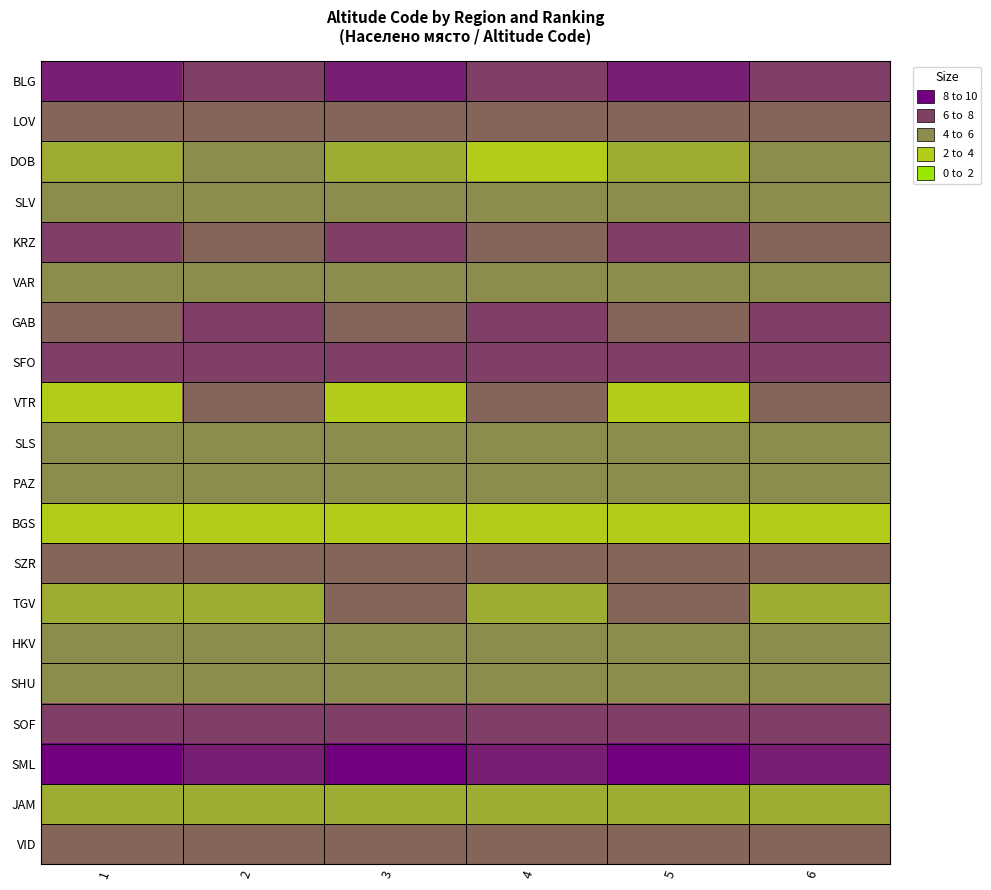

Reading left to right, list all the values displayed in this chart.

BLG: 1=7	2=6	3=7	4=6	5=7	6=6
LOV: 1=5	2=5	3=5	4=5	5=5	6=5
DOB: 1=3	2=4	3=3	4=2	5=3	6=4
SLV: 1=4	2=4	3=4	4=4	5=4	6=4
KRZ: 1=6	2=5	3=6	4=5	5=6	6=5
VAR: 1=4	2=4	3=4	4=4	5=4	6=4
GAB: 1=5	2=6	3=5	4=6	5=5	6=6
SFO: 1=6	2=6	3=6	4=6	5=6	6=6
VTR: 1=2	2=5	3=2	4=5	5=2	6=5
SLS: 1=4	2=4	3=4	4=4	5=4	6=4
PAZ: 1=4	2=4	3=4	4=4	5=4	6=4
BGS: 1=2	2=2	3=2	4=2	5=2	6=2
SZR: 1=5	2=5	3=5	4=5	5=5	6=5
TGV: 1=3	2=3	3=5	4=3	5=5	6=3
HKV: 1=4	2=4	3=4	4=4	5=4	6=4
SHU: 1=4	2=4	3=4	4=4	5=4	6=4
SOF: 1=6	2=6	3=6	4=6	5=6	6=6
SML: 1=8	2=7	3=8	4=7	5=8	6=7
JAM: 1=3	2=3	3=3	4=3	5=3	6=3
VID: 1=5	2=5	3=5	4=5	5=5	6=5